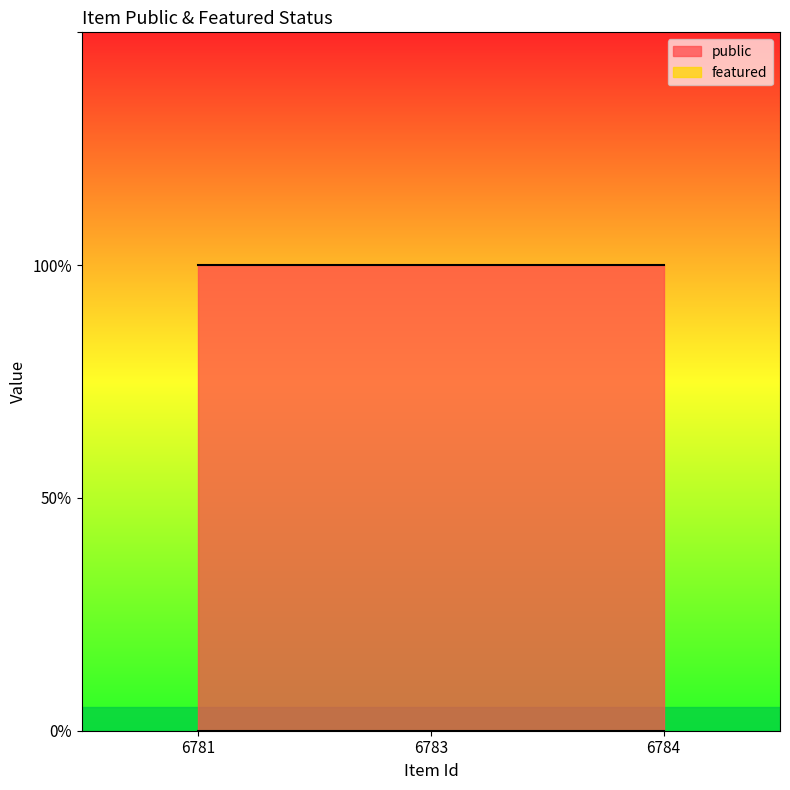

List the series in order of their overall mean, highest first.

public, featured